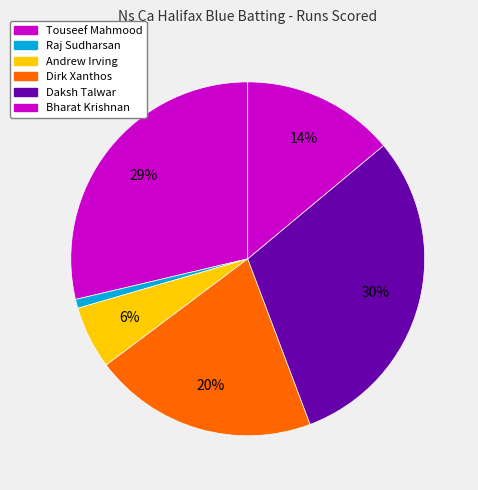

Between Dirk Xanthos and Andrew Irving, which is larger?

Dirk Xanthos